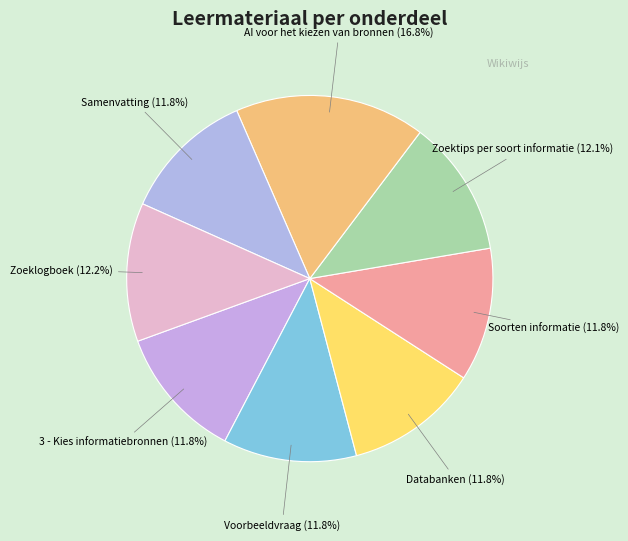

Combined, what portion of the pie is Voorbeeldvraag and Soorten informatie?

23.6%